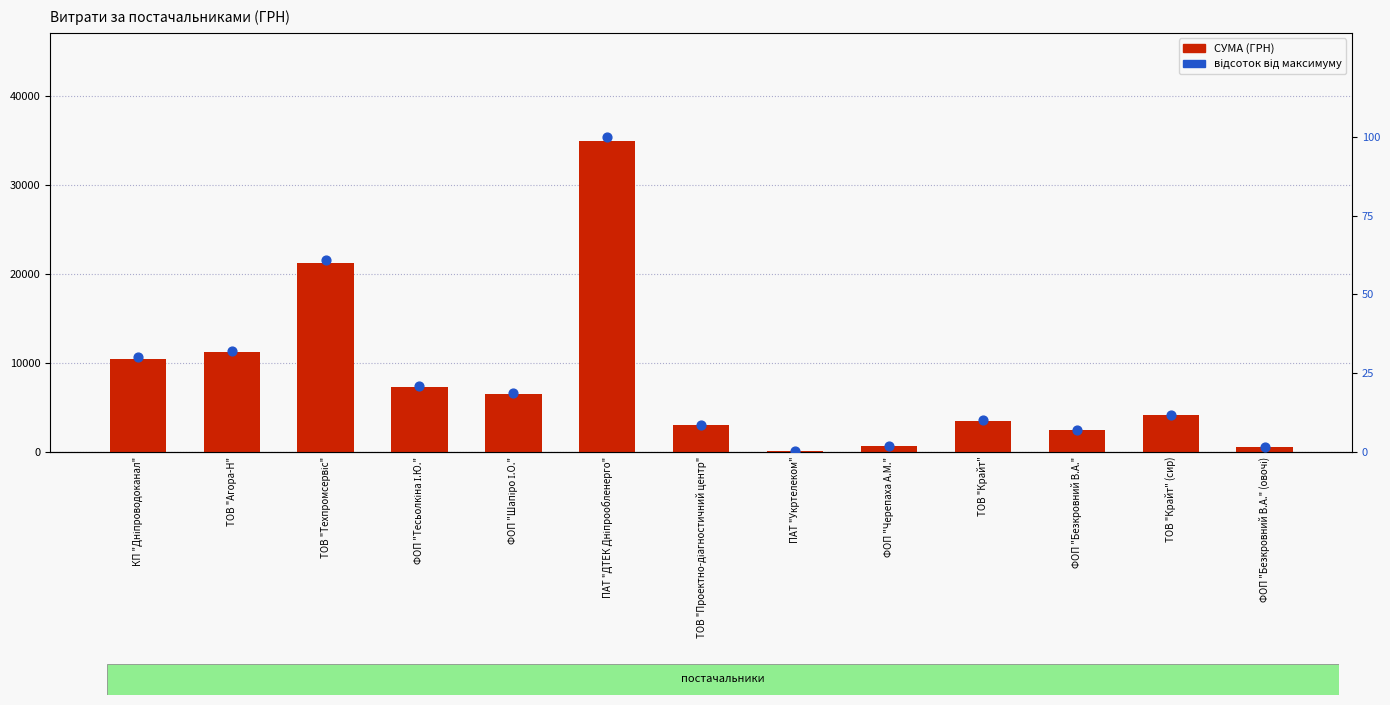

Which series has the largest total across all categories?

СУМА (ГРН)